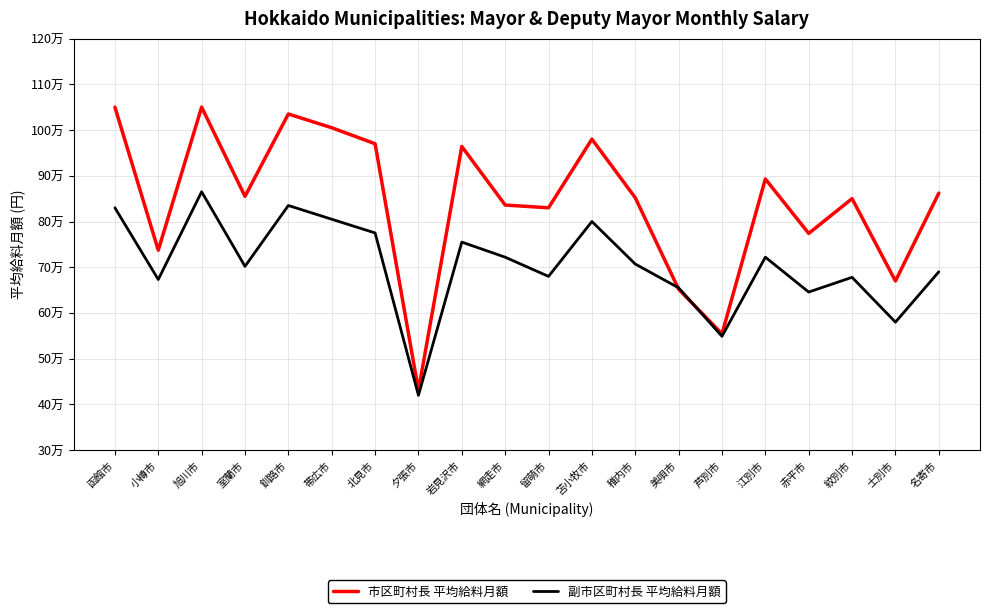

At which category is the sum across all series the highest?

旭川市